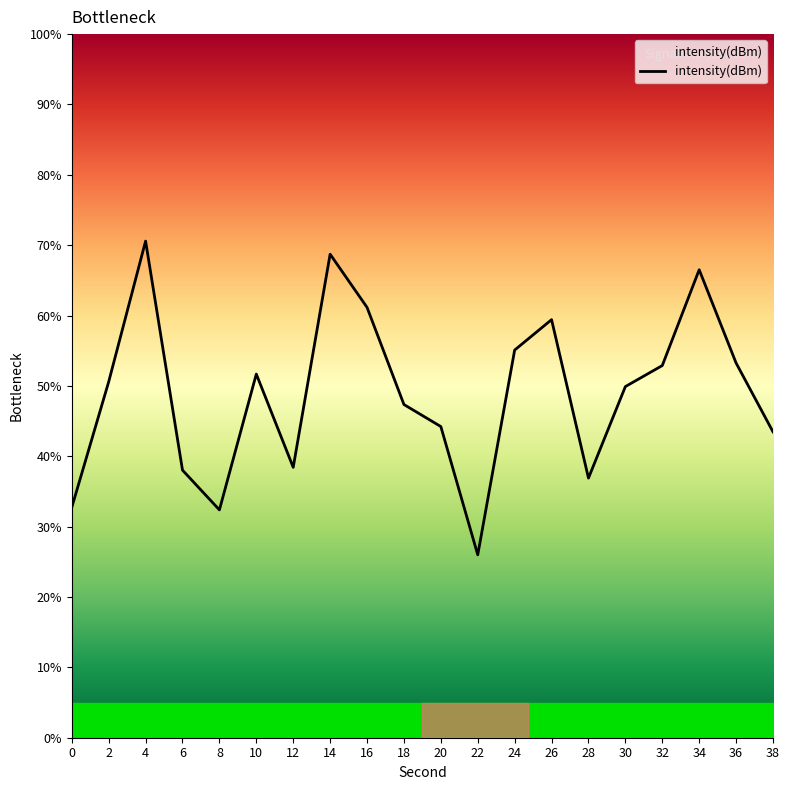

What is the maximum value shown in the chart?

70.6